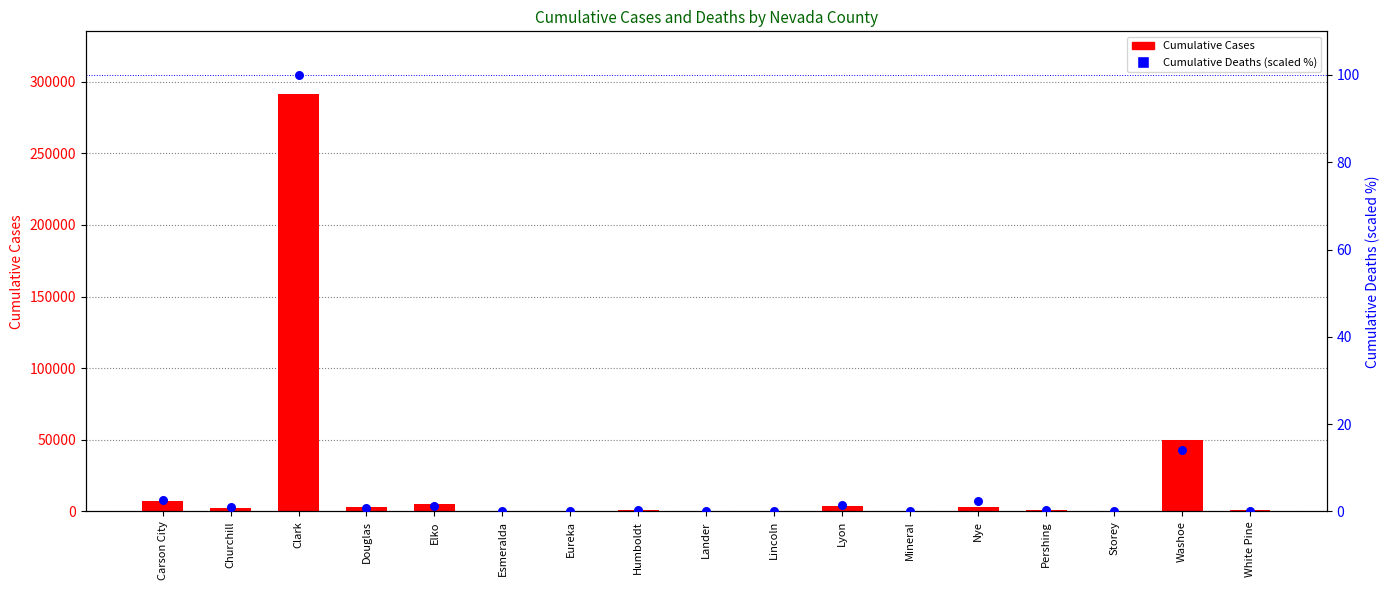

Which series has the largest Y range (max minus min)?

Cumulative Cases